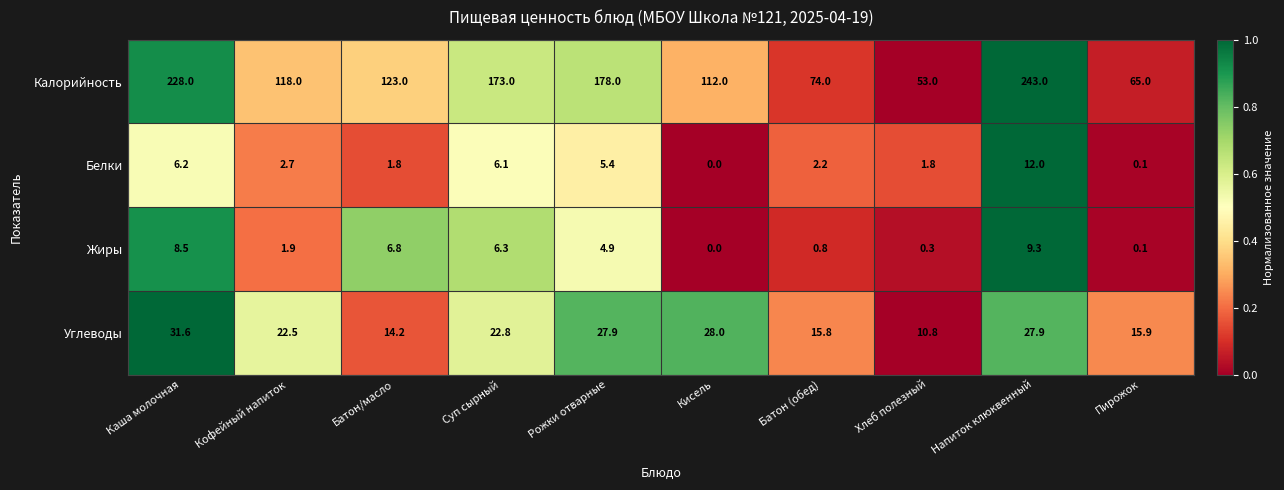

What is the difference between the maximum and minimum values in the Калорийность series?

190.0